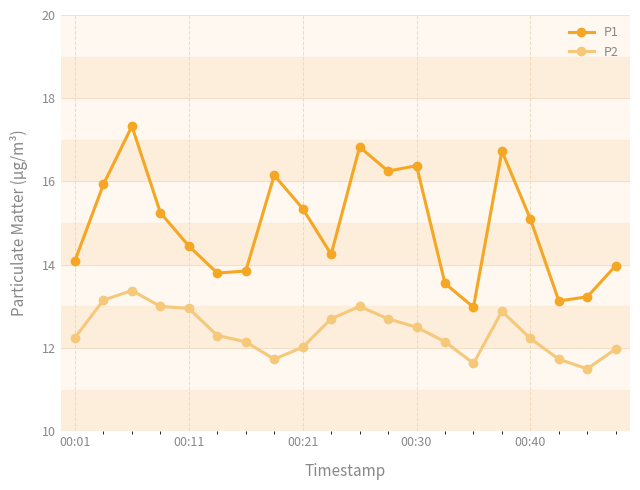

What is the lowest value of the P1 series?

13.0